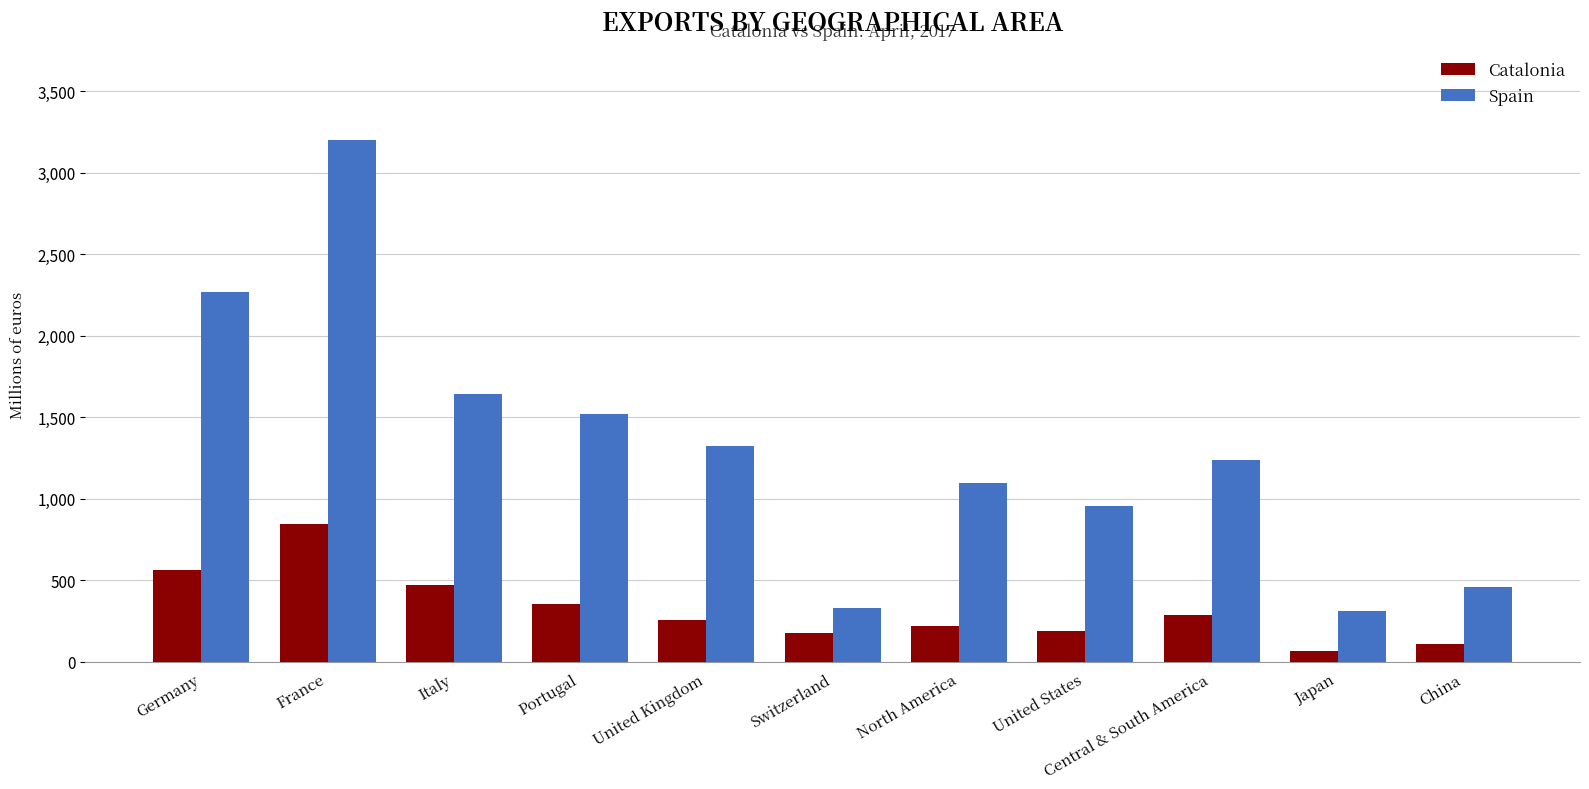

What is the average value of the Spain series?

1305.0